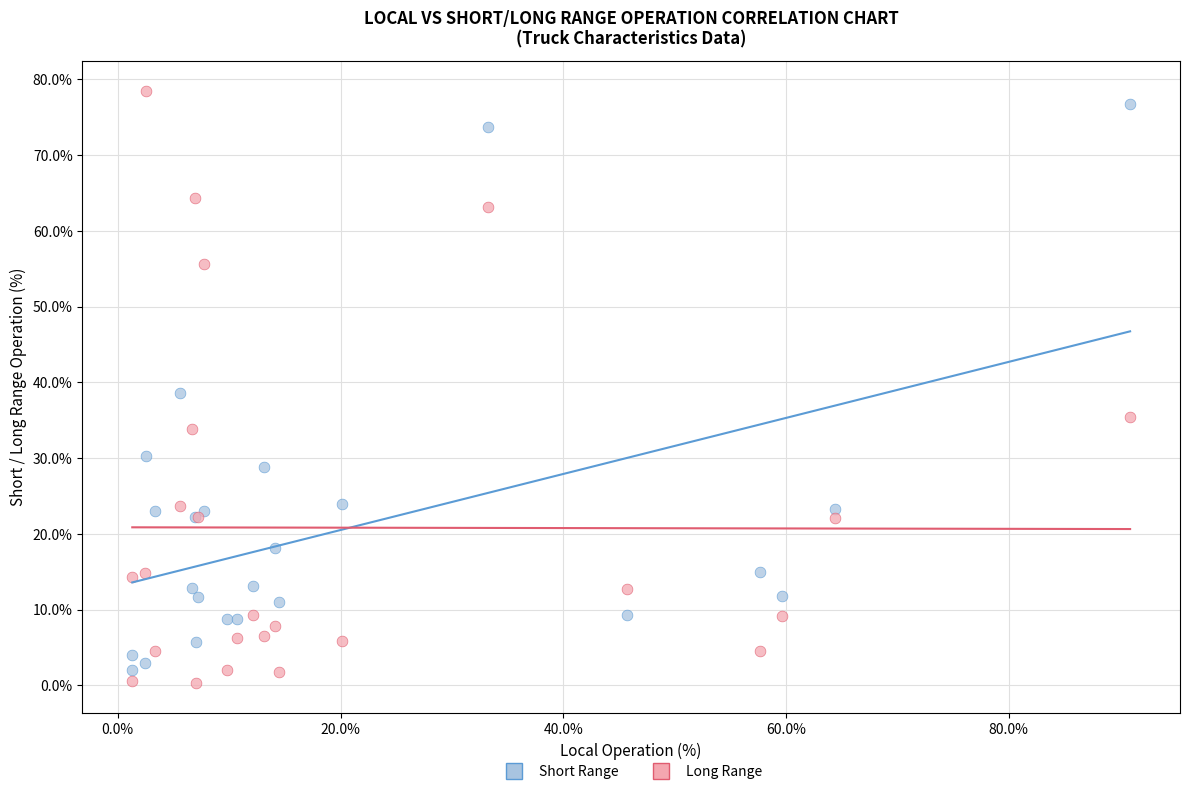

Which series reaches the maximum Y coordinate?

Long Range